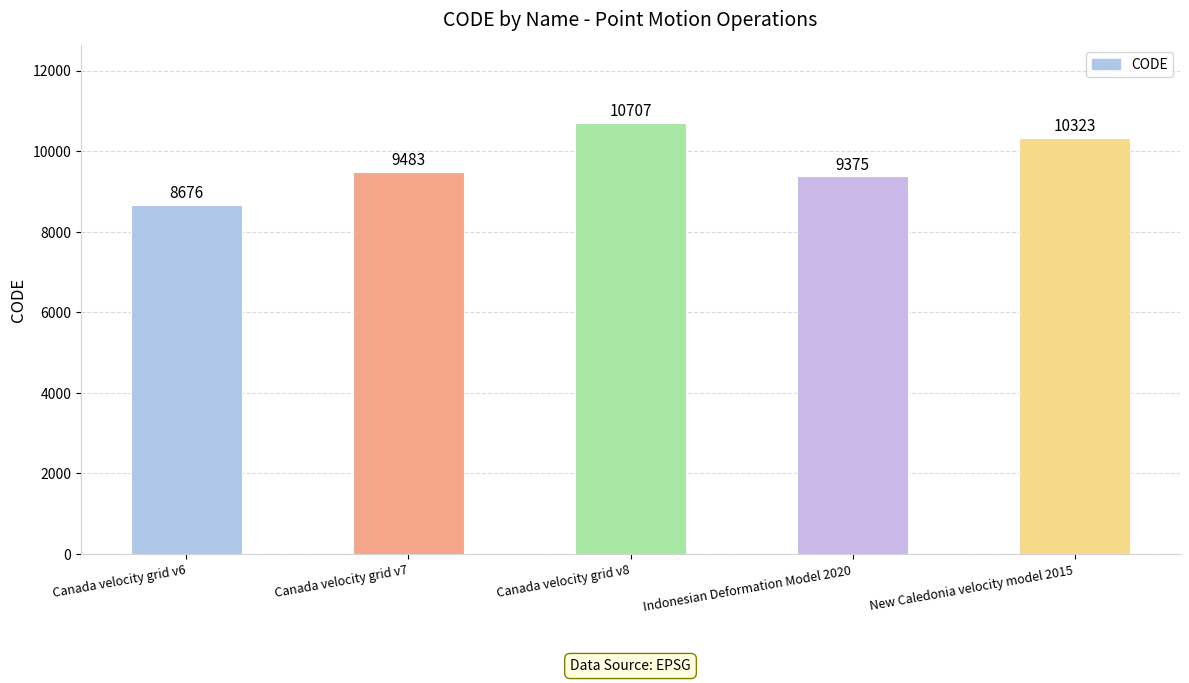

Rank the categories by value from lowest to highest.

Canada velocity grid v6, Indonesian Deformation Model 2020, Canada velocity grid v7, New Caledonia velocity model 2015, Canada velocity grid v8